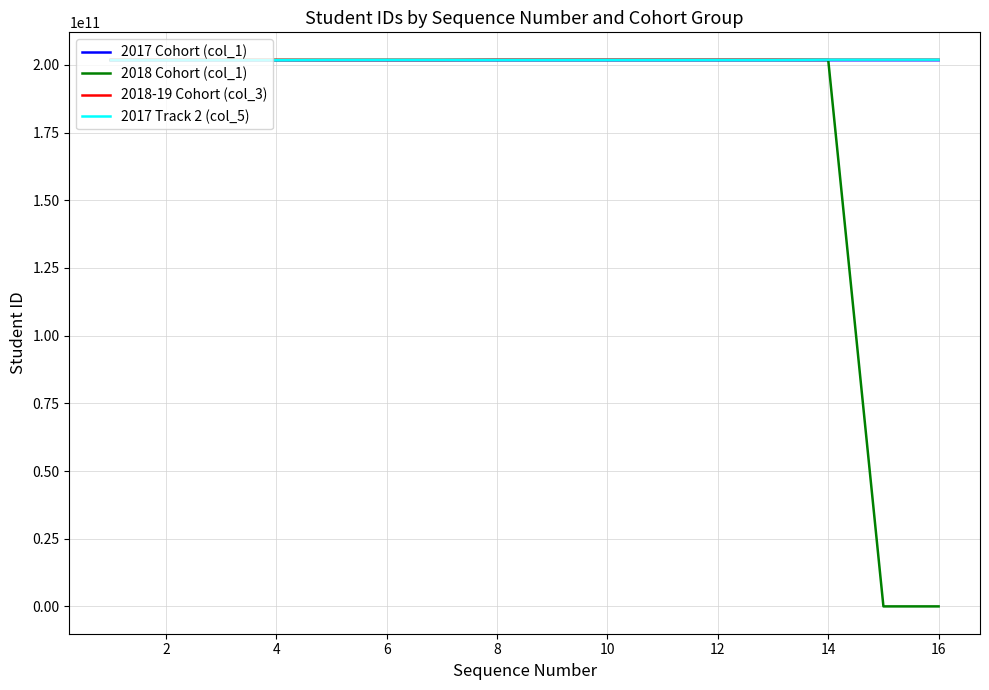

True or false: 2018-19 Cohort (col_3) and 2017 Cohort (col_1) cross at least once.

False